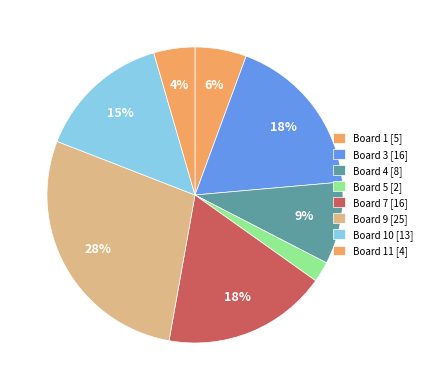

How many segments does this pie chart have?

8